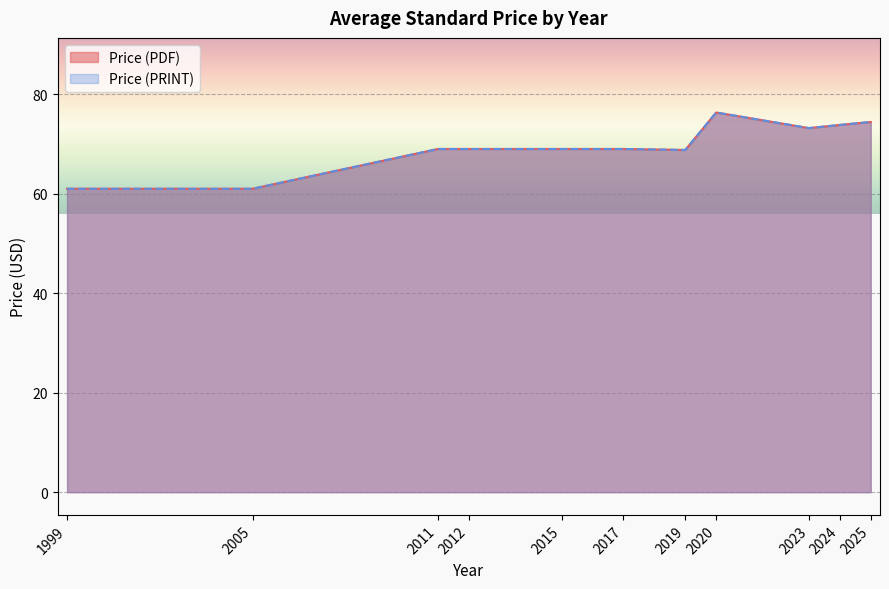

The Price (PDF) series shows 102 at 2023. True or false?

False